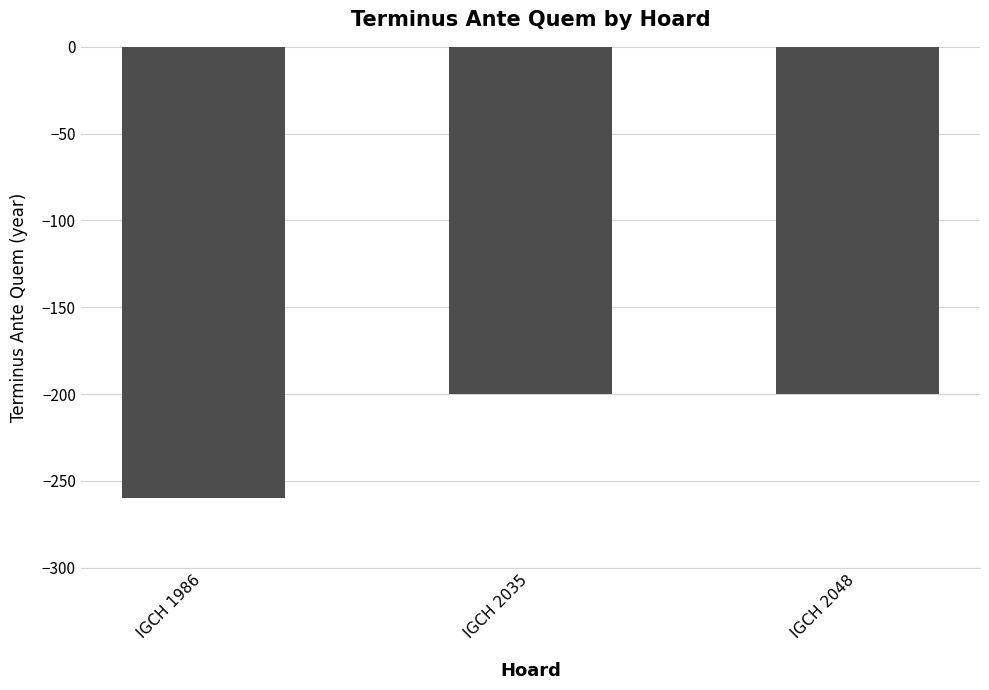

Are the bars horizontal?

No